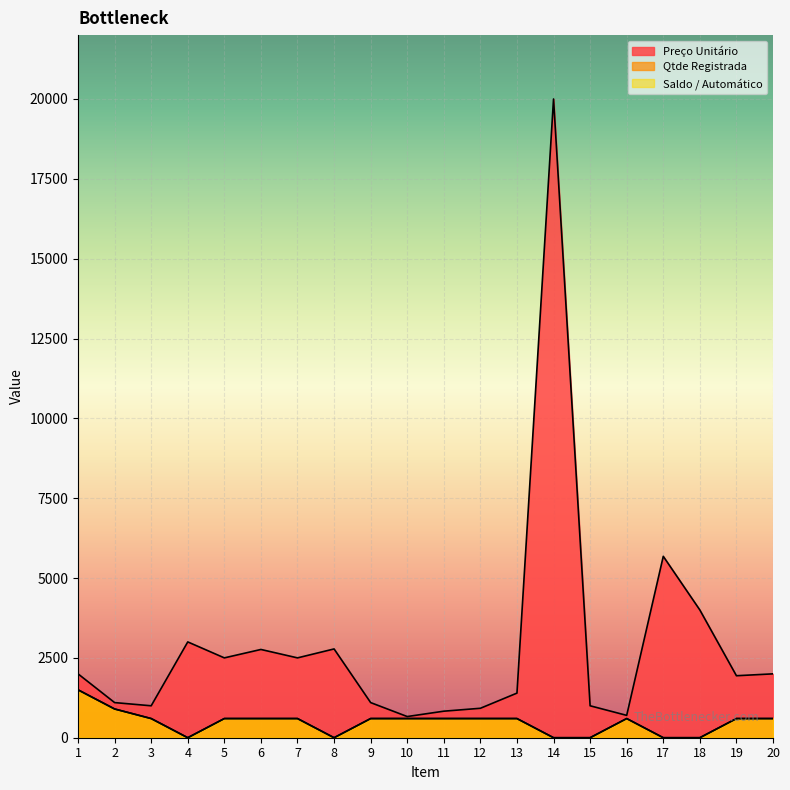

The Qtde Registrada series shows 310.1 at 19. True or false?

False